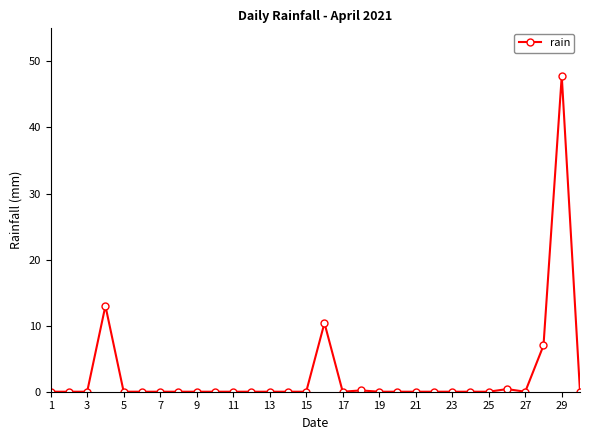

Count the number of data series in this chart.

1